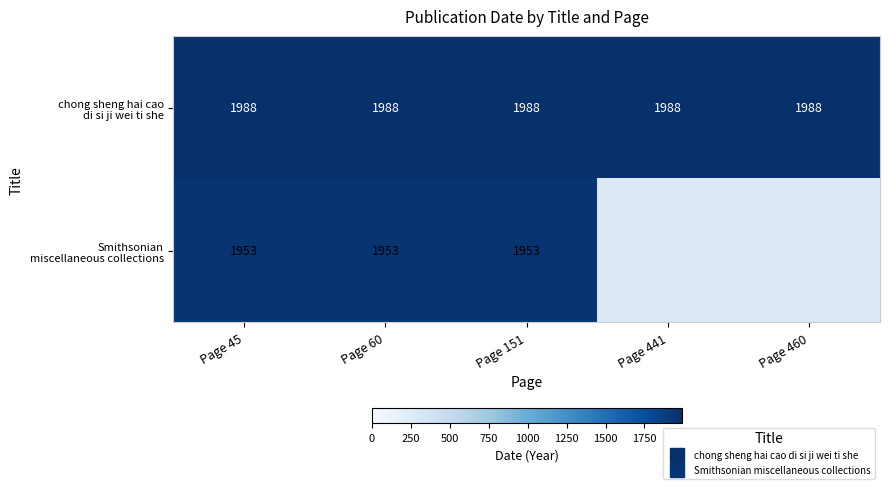

What is the smallest value displayed?

1953.0